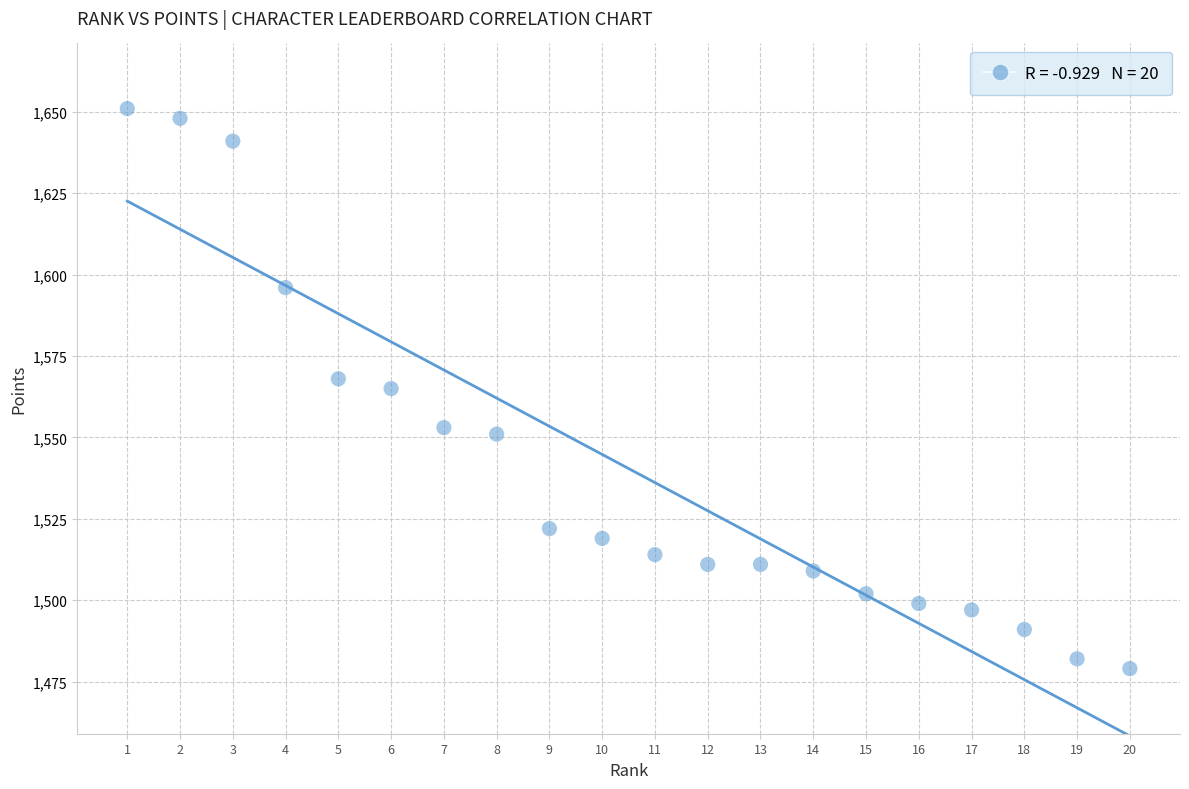

What is the range of Y values (max minus min)?

172